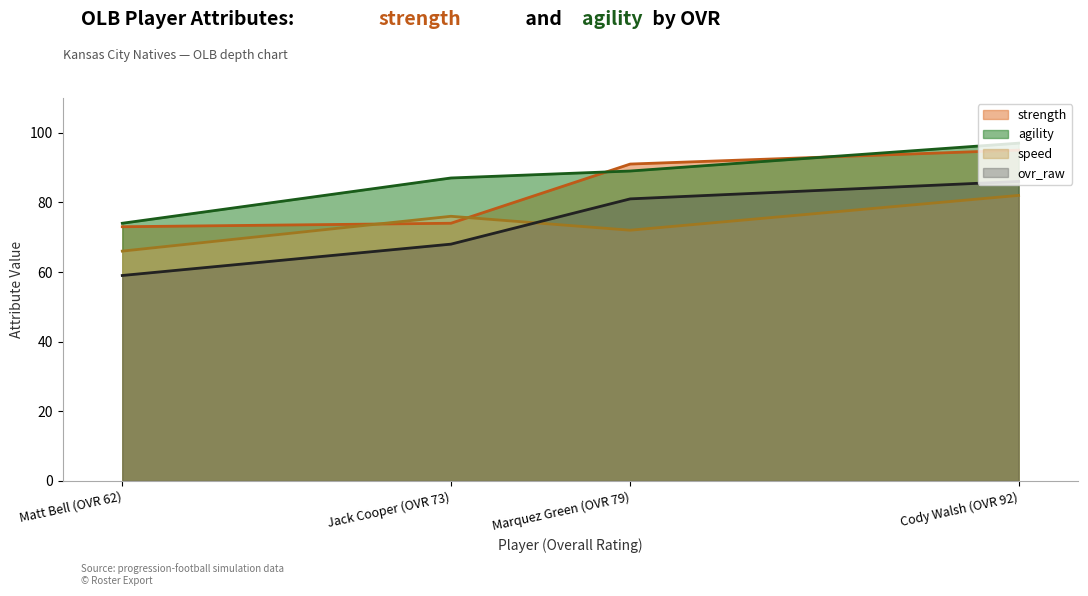

What is the maximum value for ovr_raw?

86